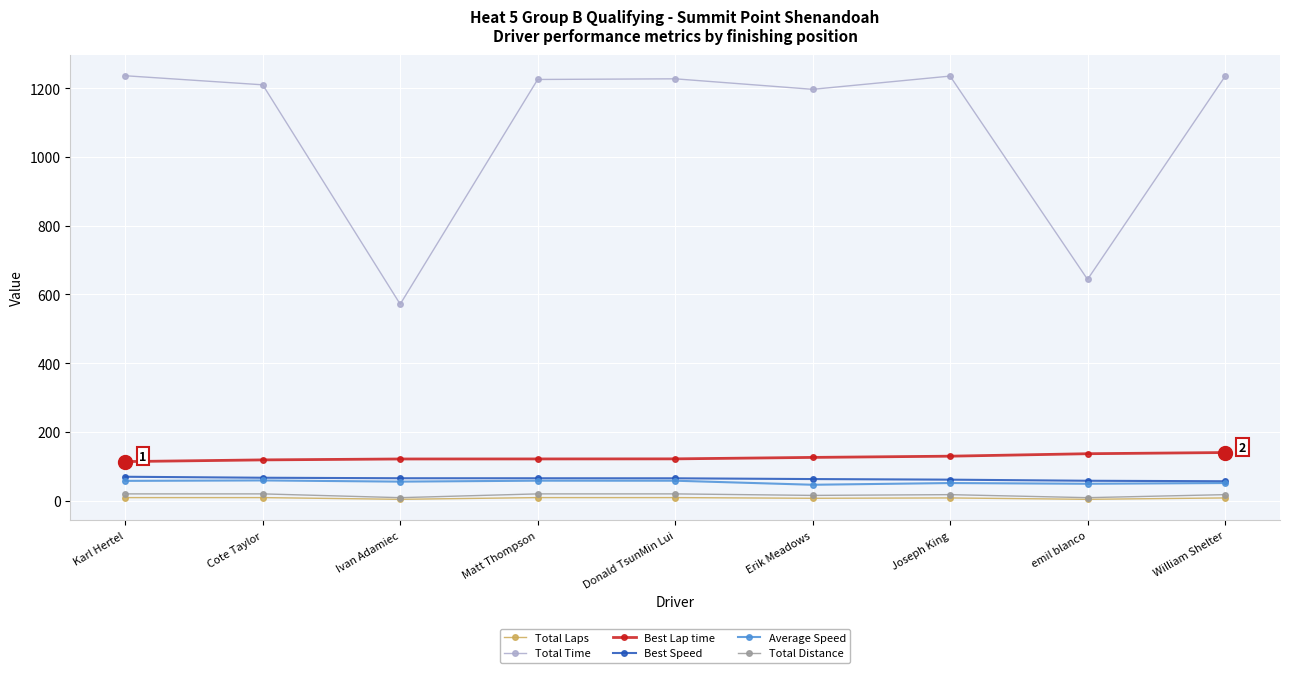

True or false: Total Time and Average Speed cross at least once.

False